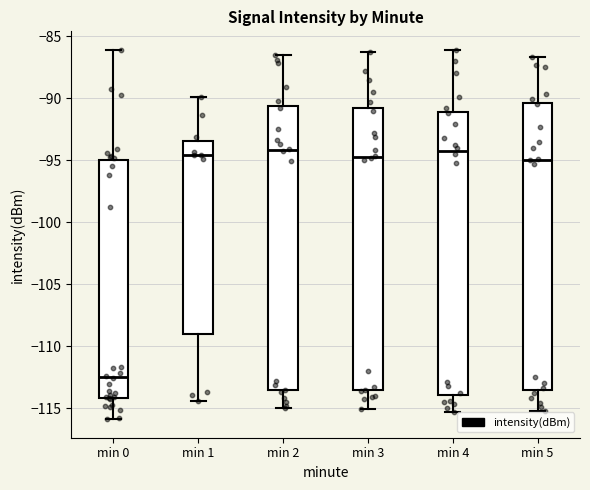

Reading left to right, transcribe this box plot: for each box, give where its median line is, the range the box spans, and where its two whiskers end, as read against the y-axis. The values are not printed on the chart, so give them approximately, as read against the axis.

min 0: median -112.5, box -114.0 to -95.0, whiskers -116.0 to -86.0
min 1: median -94.5, box -109.0 to -93.5, whiskers -114.5 to -90.0
min 2: median -94.0, box -113.5 to -90.5, whiskers -115.0 to -86.5
min 3: median -94.5, box -113.5 to -91.0, whiskers -115.0 to -86.5
min 4: median -94.0, box -114.0 to -91.0, whiskers -115.5 to -86.0
min 5: median -95.0, box -113.5 to -90.5, whiskers -115.0 to -86.5